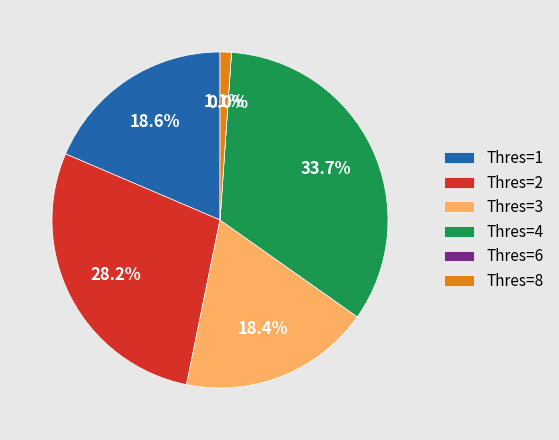

Does Thres=3 account for over 50% of the chart?

No